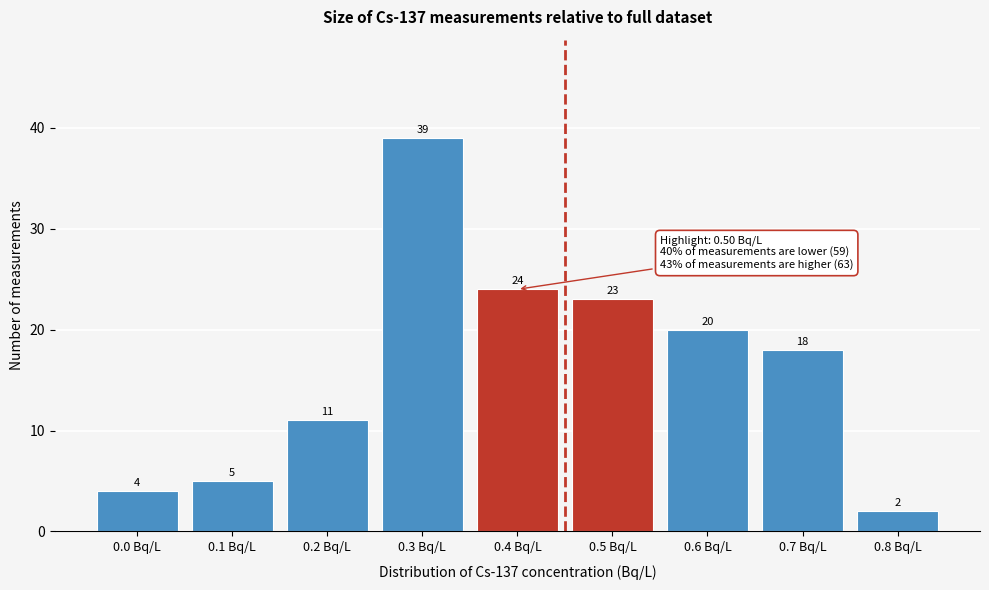

Reading left to right, list all the values displayed in this chart.

0.0 Bq/L=4	0.1 Bq/L=5	0.2 Bq/L=11	0.3 Bq/L=39	0.4 Bq/L=24	0.5 Bq/L=23	0.6 Bq/L=20	0.7 Bq/L=18	0.8 Bq/L=2